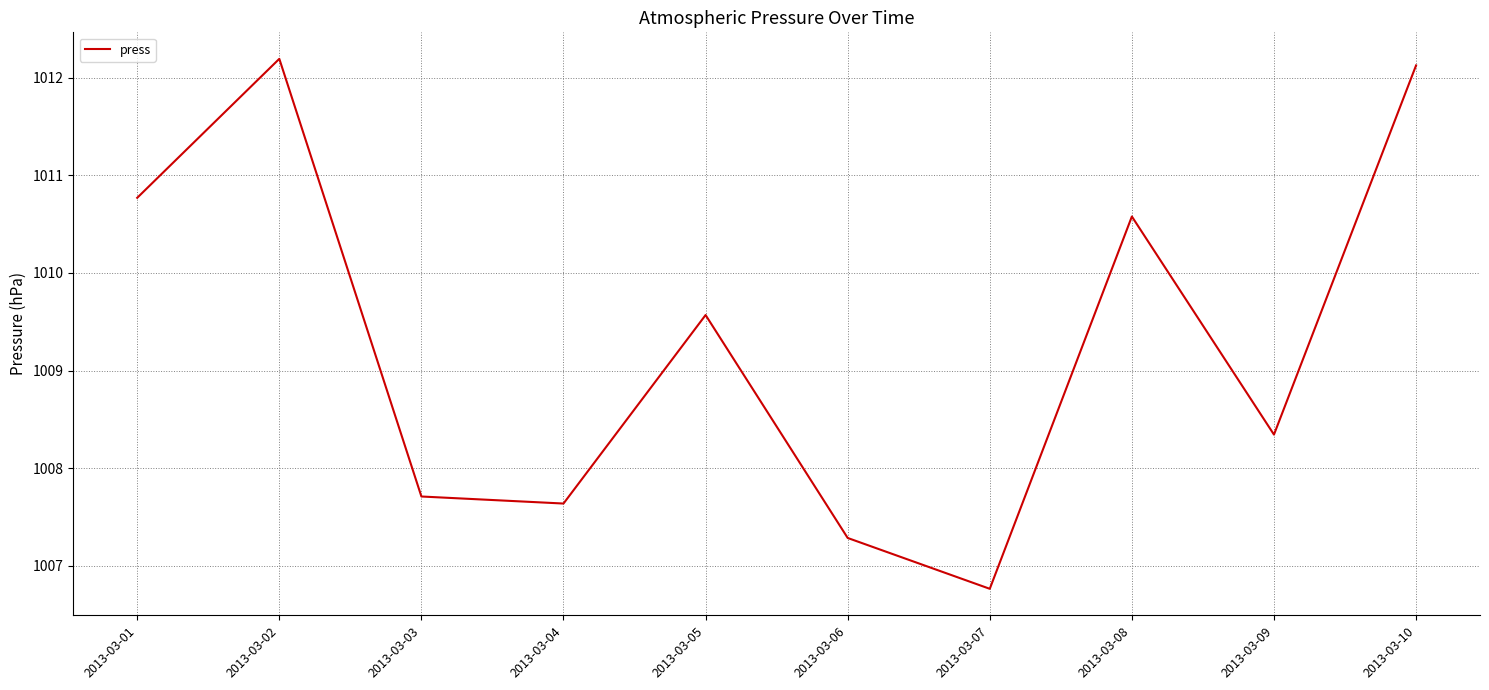

What is the sum of all values?

10093.0